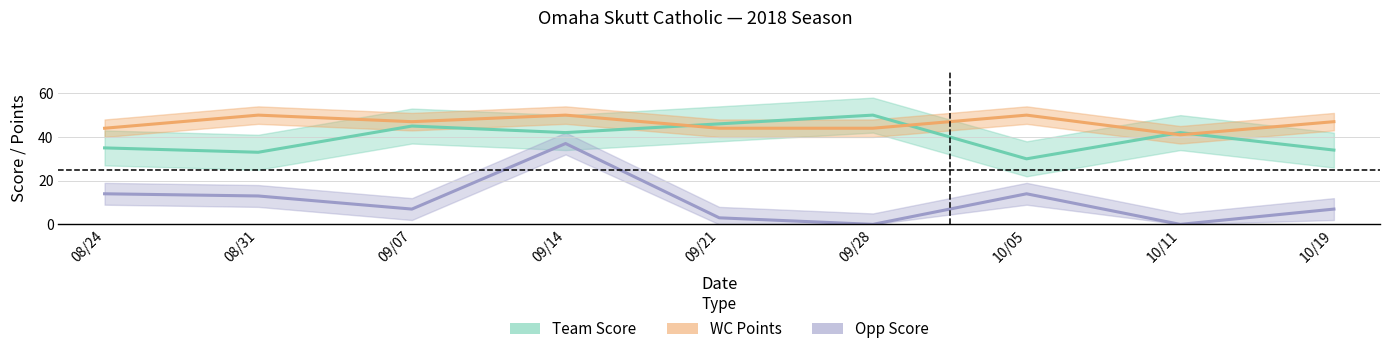

What is the label of the 6th point from the left?

09/28